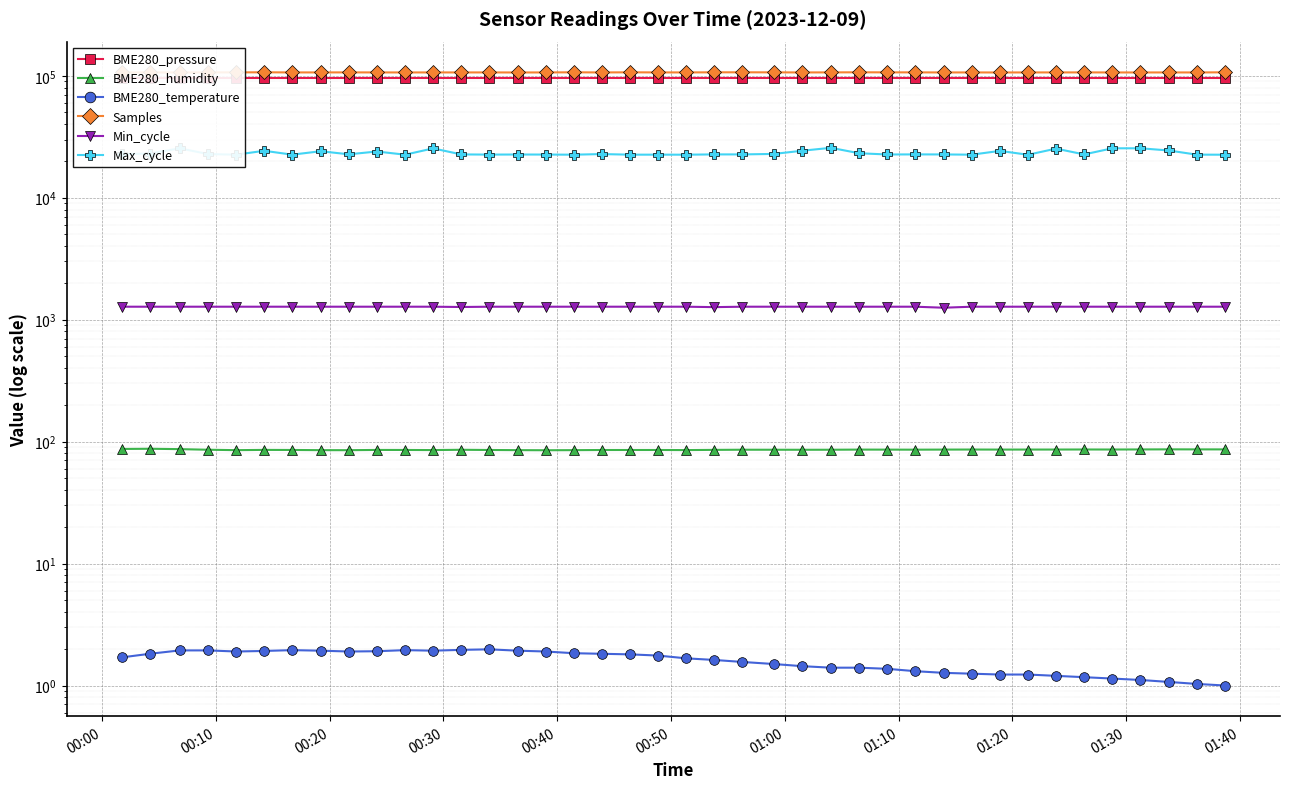

What are all the series names shown in the legend?

BME280_pressure, BME280_humidity, BME280_temperature, Samples, Min_cycle, Max_cycle